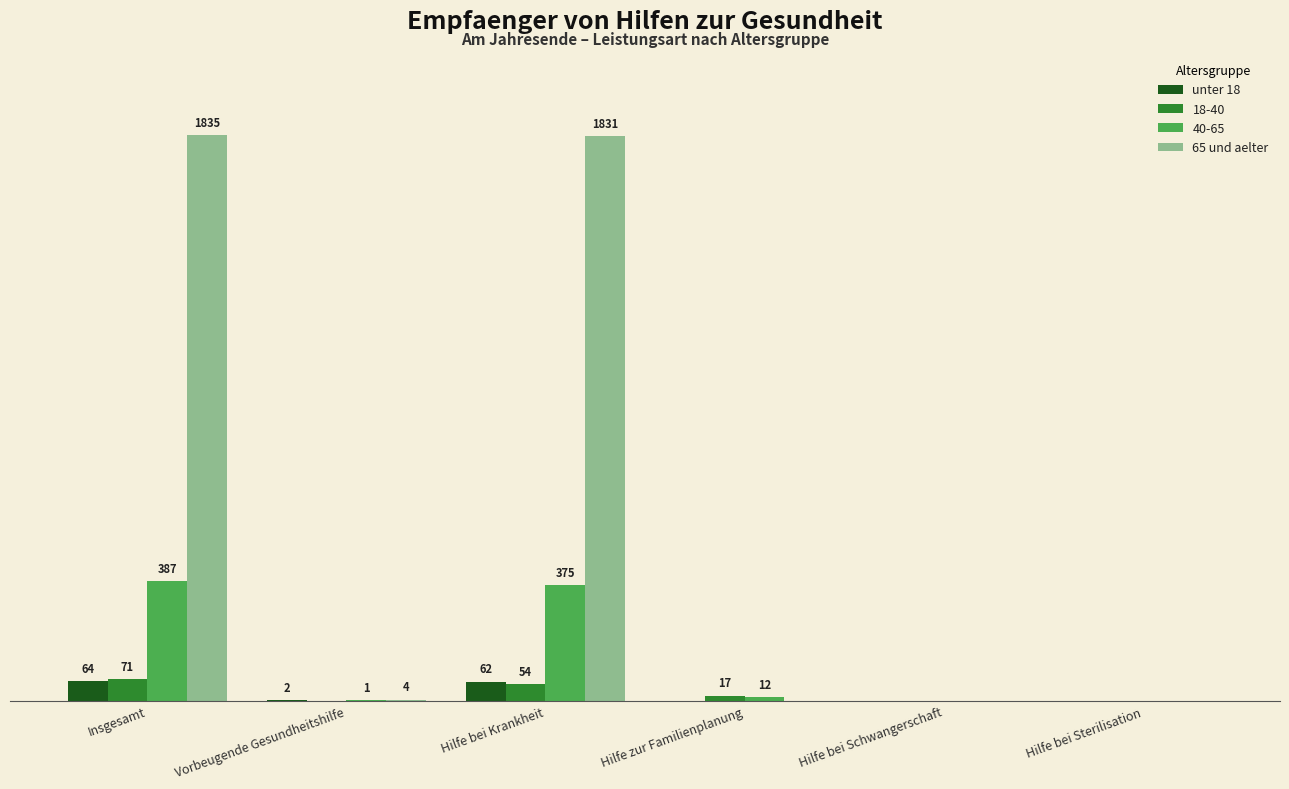

Where is 40-65 nearest to the value 193?

Hilfe zur Familienplanung